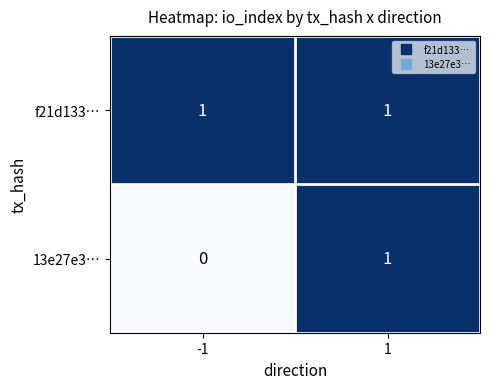

Reading left to right, transcribe all the data shown in this chart.

f21d133…: -1=1	1=1
13e27e3…: -1=0	1=1